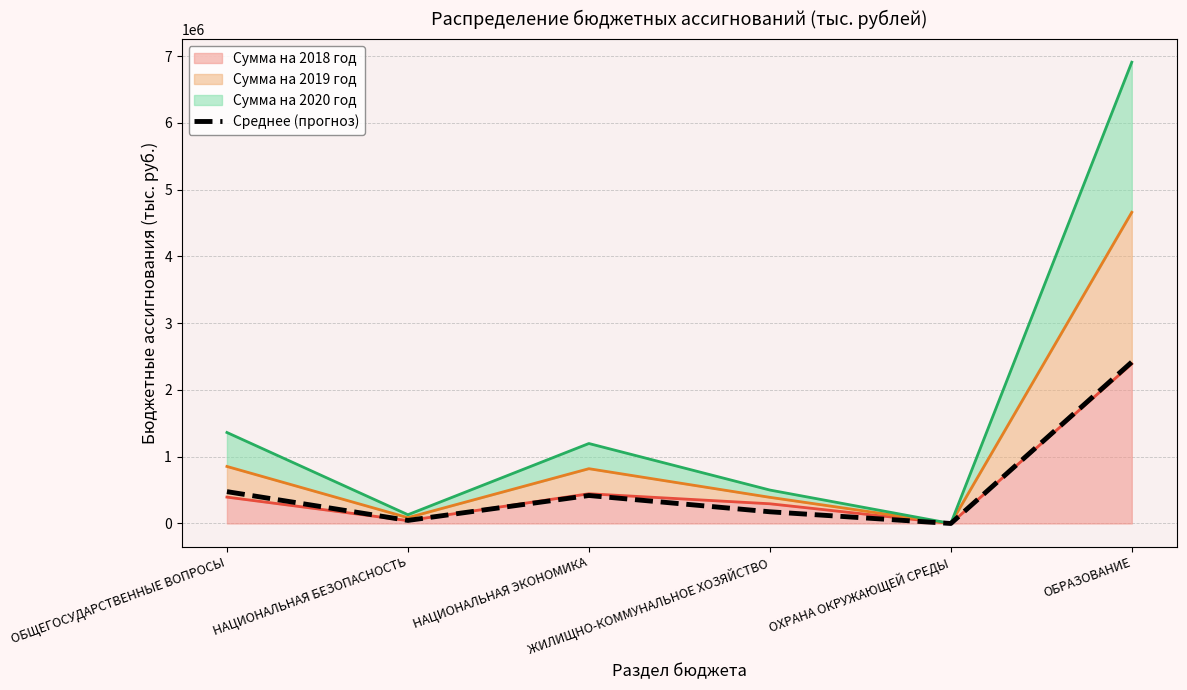

Where is the first local maximum?

НАЦИОНАЛЬНАЯ ЭКОНОМИКА